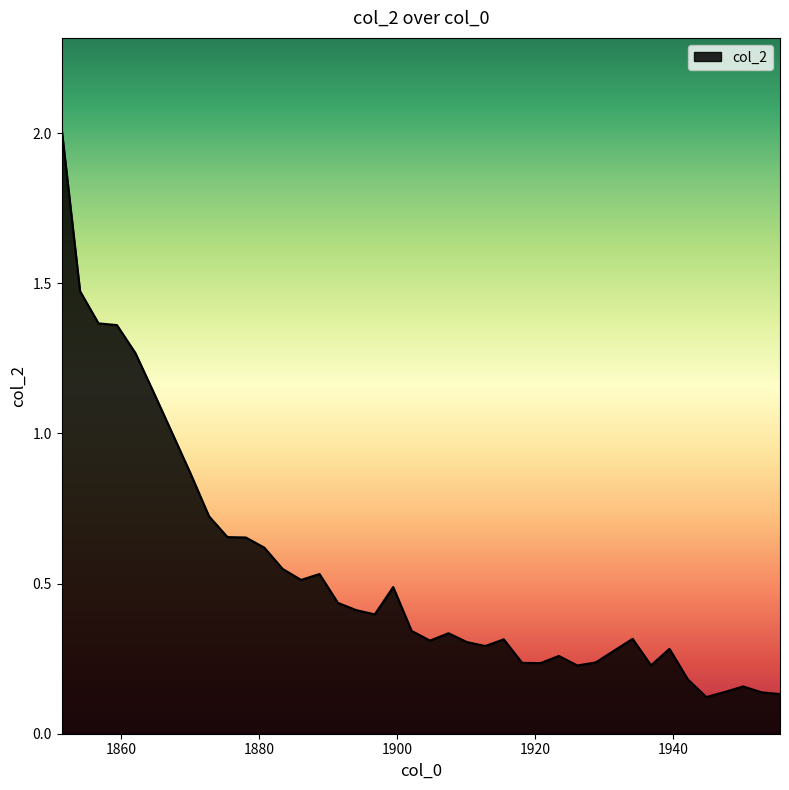

What is the maximum value shown in the chart?

2.0